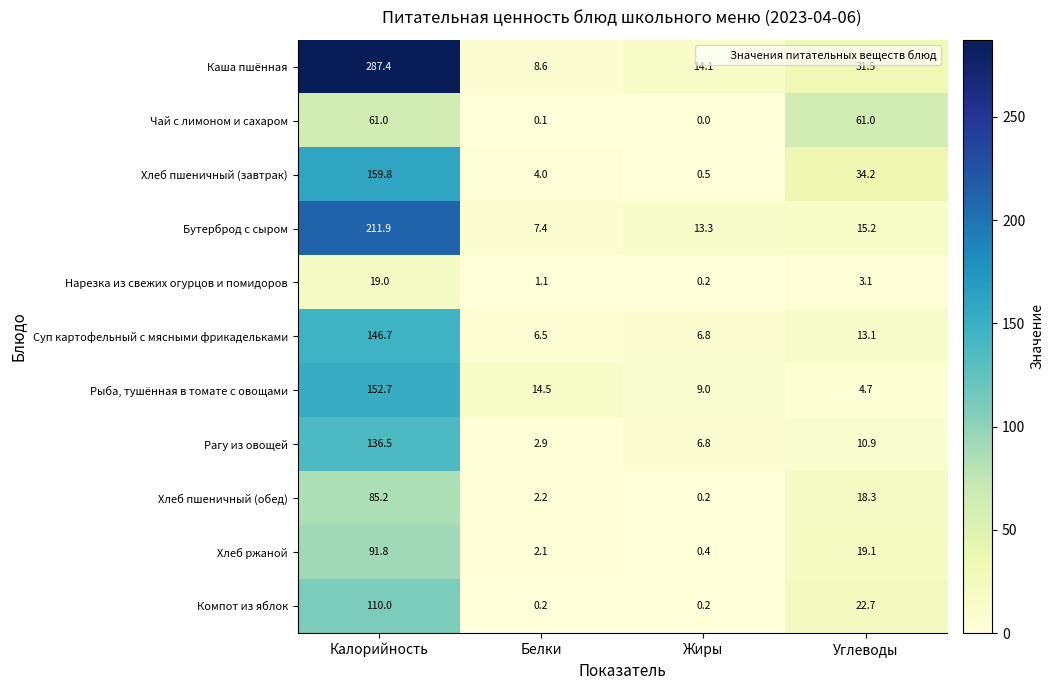

List the series in order of their peak value, lowest first.

Нарезка из свежих огурцов и помидоров, Чай с лимоном и сахаром, Хлеб пшеничный (обед), Хлеб ржаной, Компот из яблок, Рагу из овощей, Суп картофельный с мясными фрикадельками, Рыба, тушённая в томате с овощами, Хлеб пшеничный (завтрак), Бутерброд с сыром, Каша пшённая